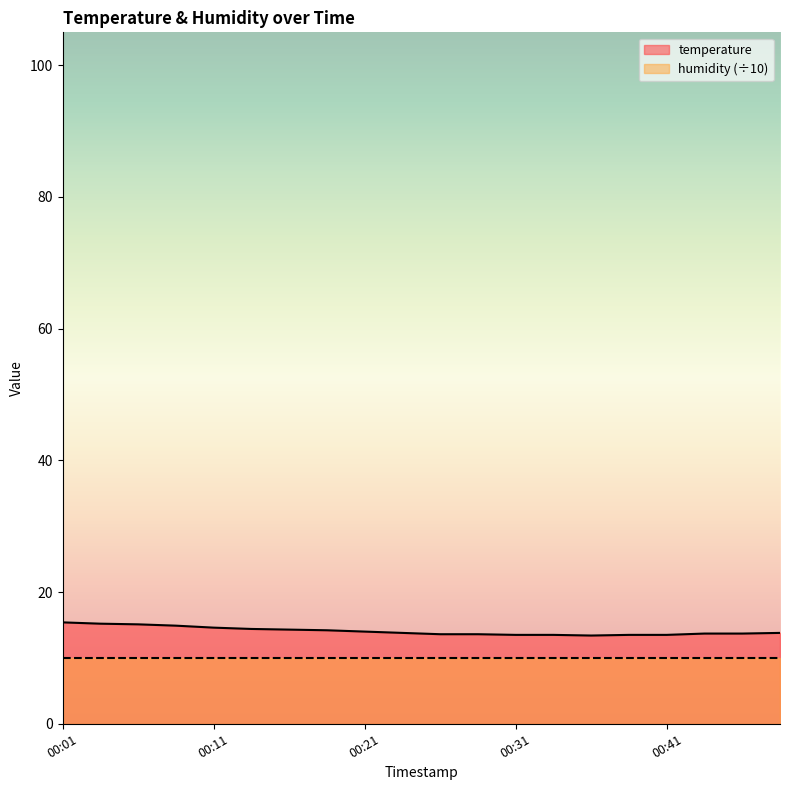

What is the spread (max minus min) of values at 00:31?

3.5